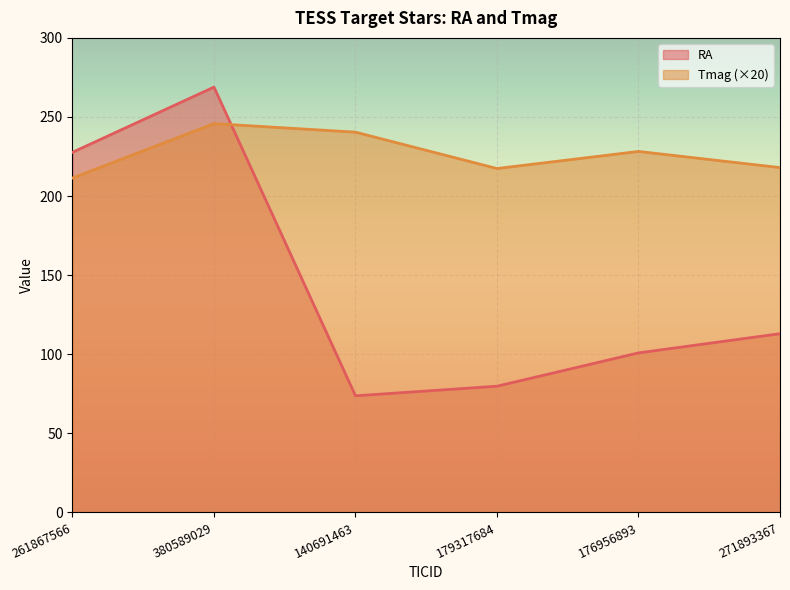

Is it true that RA equals 56.1 at 176956893?

False